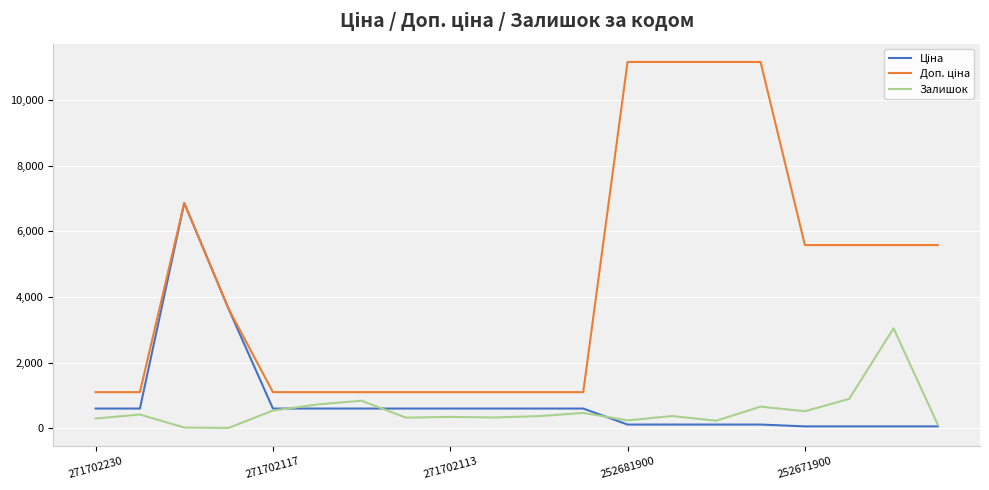

What is the maximum value shown in the chart?

11169.0